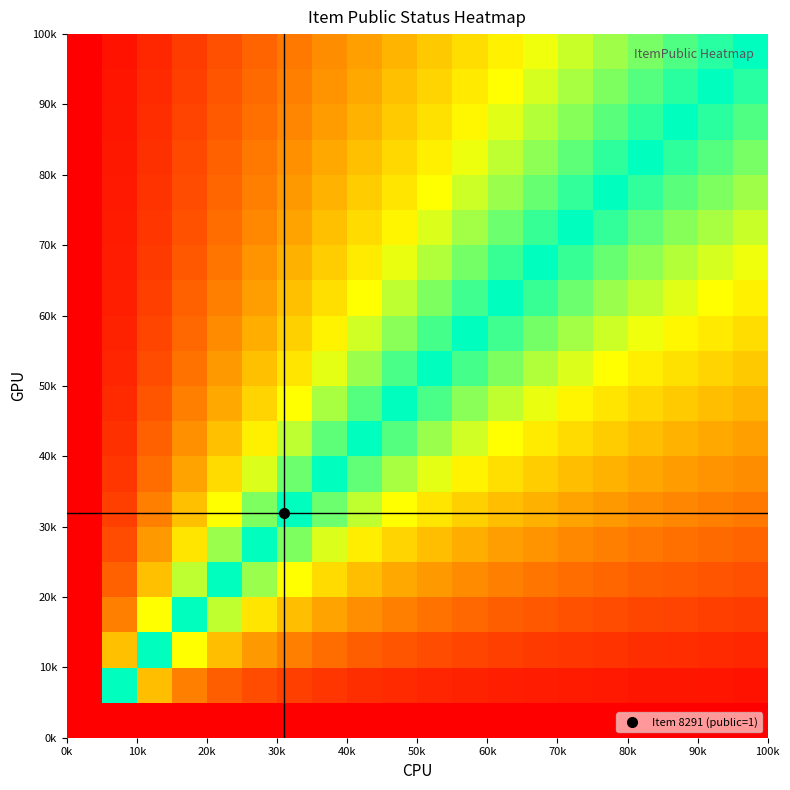

At how many categories does at least one series exceed 0?

20